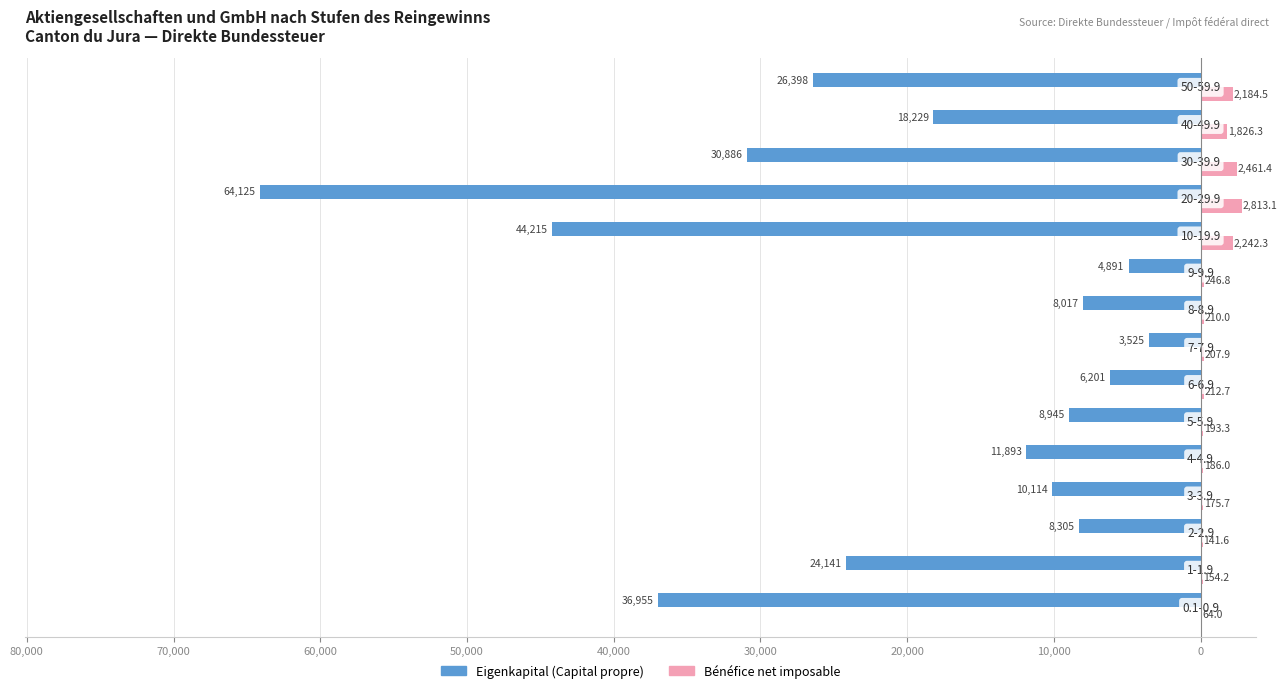

What are all the series names shown in the legend?

Eigenkapital (Capital propre), Bénéfice net imposable